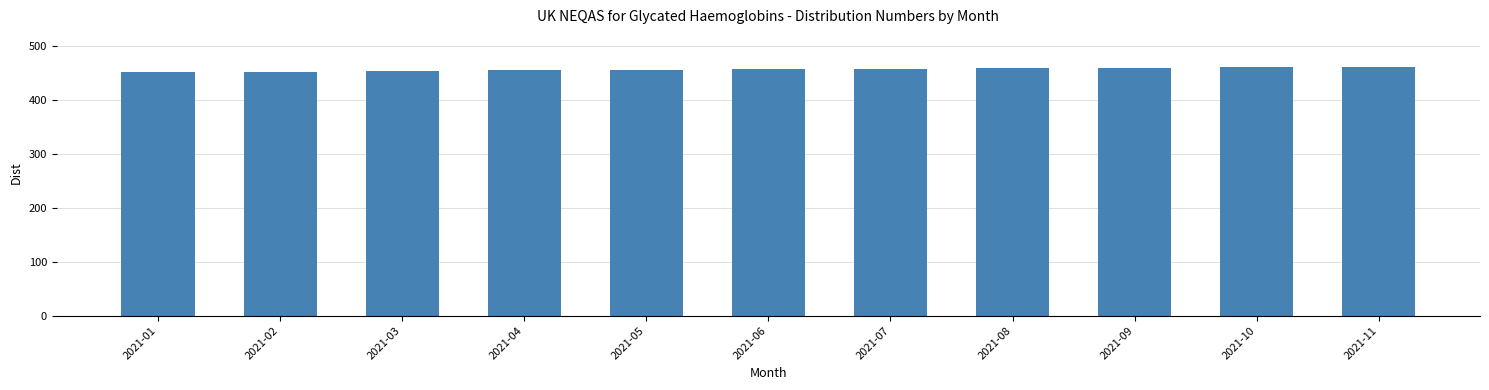

What is the value of the 6th bar from the left?

457